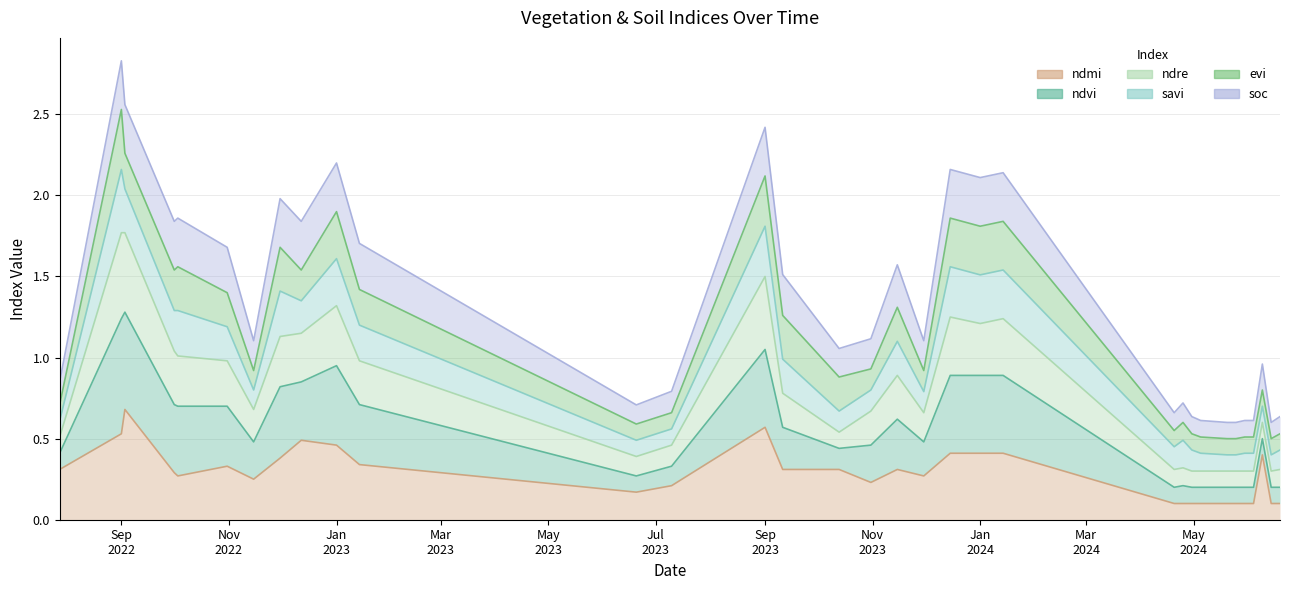

What position from the left is 30-11-2022?

8